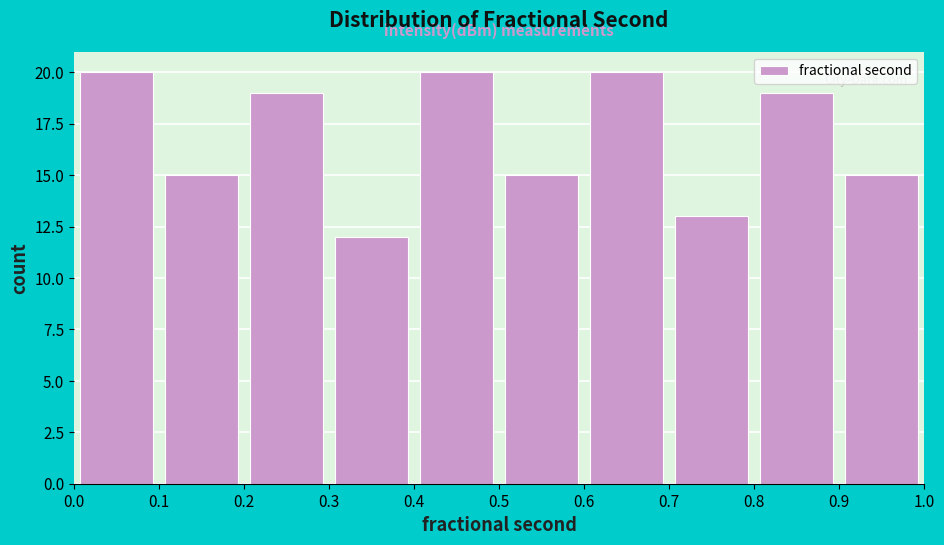

How tall is the bar that spans 0.6 to 0.7 on the x-axis? The values are not printed on the chart, so give them approximately, as read against the axis.

20